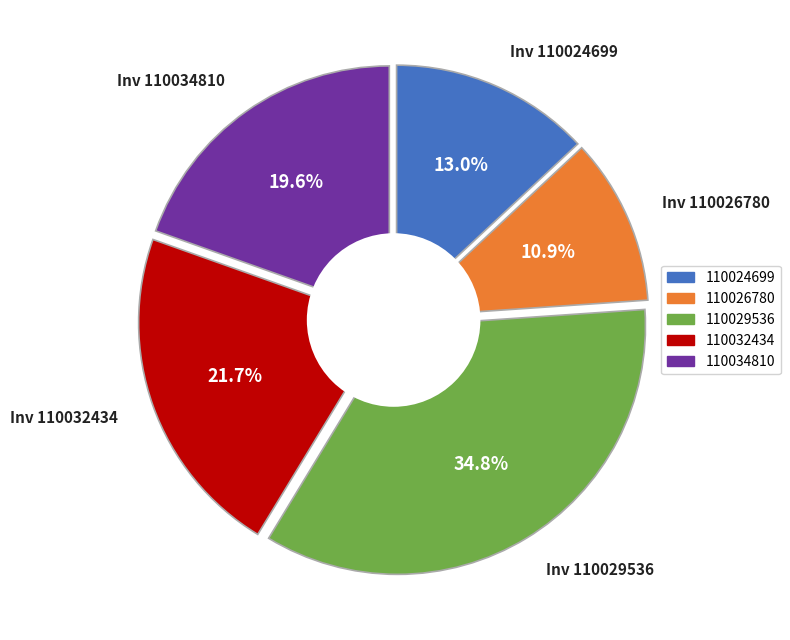

Which has a higher value, 110026780 or 110024699?

110024699